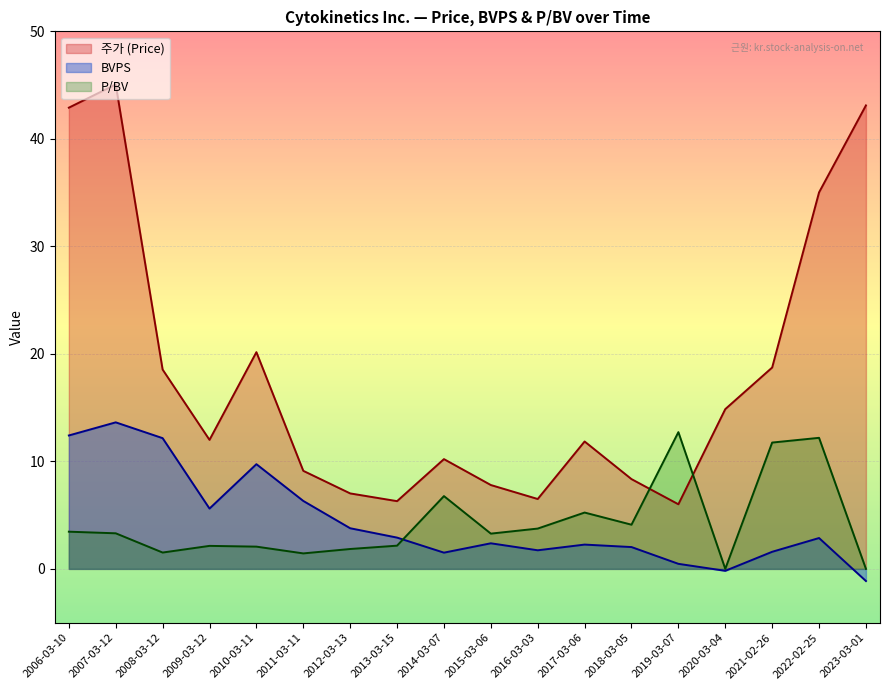

What are all the series names shown in the legend?

주가 (Price), BVPS, P/BV